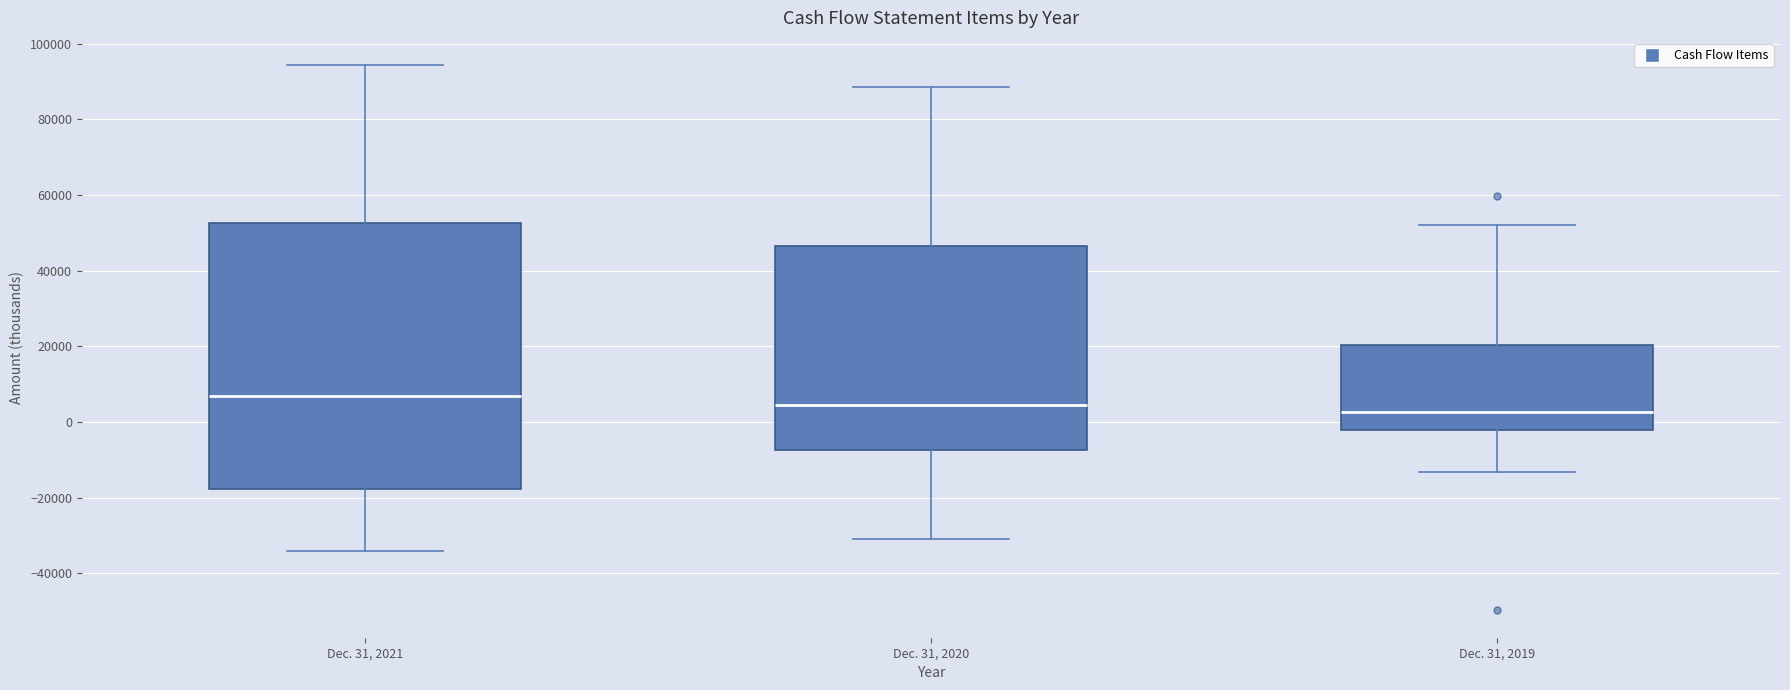

Reading left to right, read every box against the y-axis: the position of its median line, the range the box covers, and the ends of its whiskers. The values are not printed on the chart, so give them approximately, as read against the axis.

Dec. 31, 2021: median 6000, box -18000 to 52000, whiskers -34000 to 94000
Dec. 31, 2020: median 4000, box -8000 to 46000, whiskers -30000 to 88000
Dec. 31, 2019: median 2000, box -2000 to 20000, whiskers -14000 to 52000